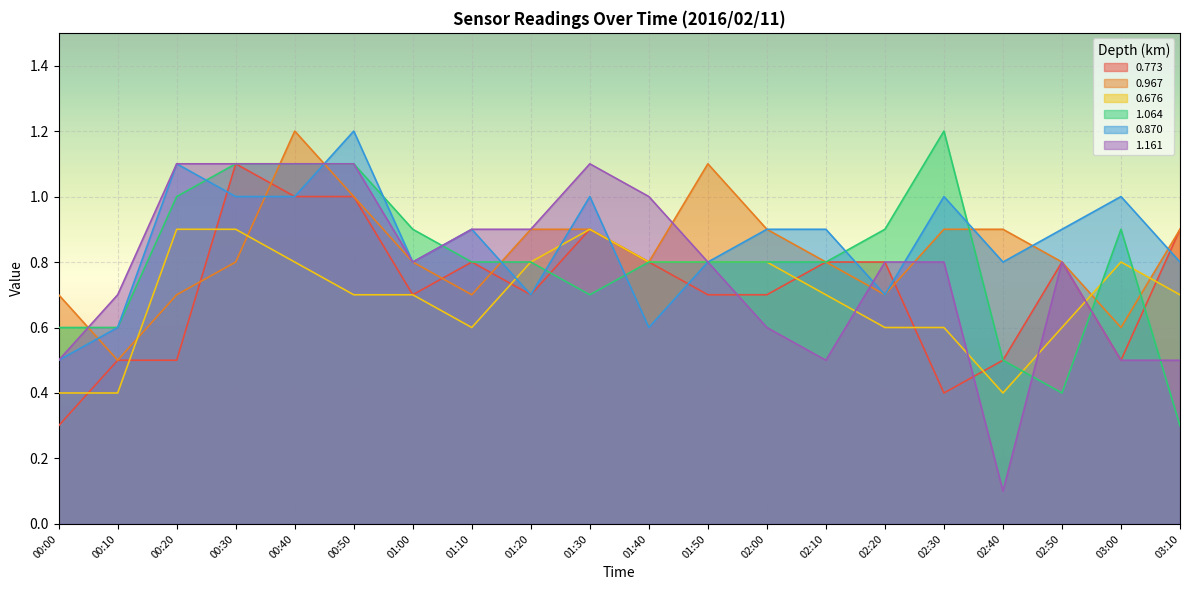

What is the label of the 1st point from the right?

03:10